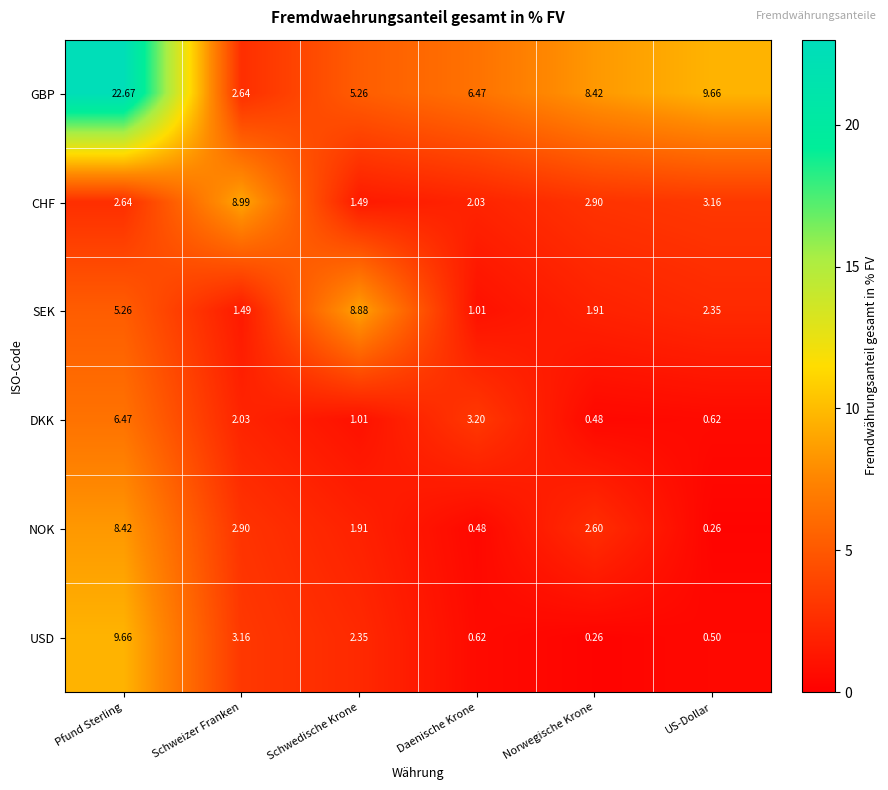

Between Schwedische Krone and Norwegische Krone, which series saw the biggest shift?

SEK